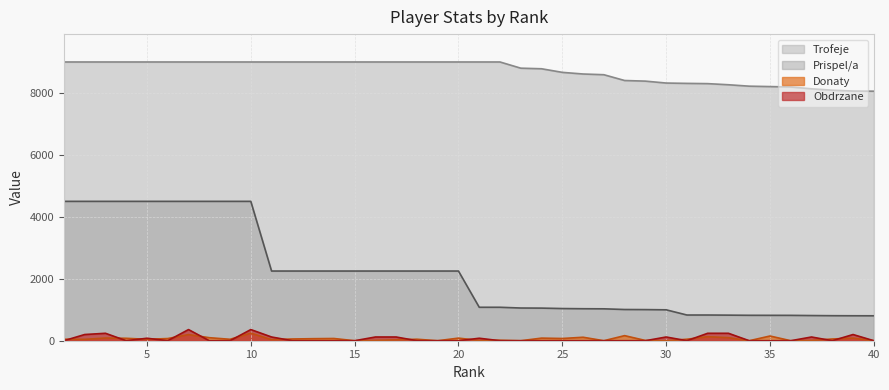

What is the difference between the maximum and minimum values in the Trofeje series?

943